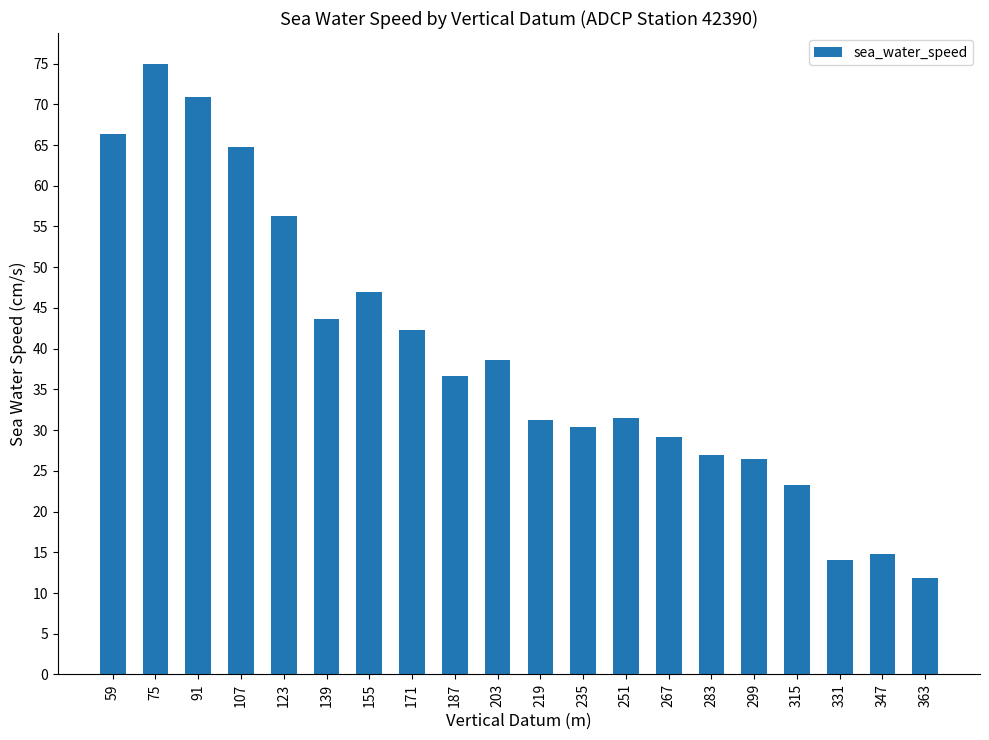

Which label corresponds to the largest value in the chart?

75